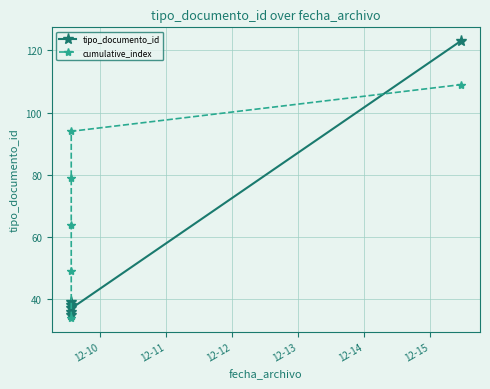

Count the number of data series in this chart.

2